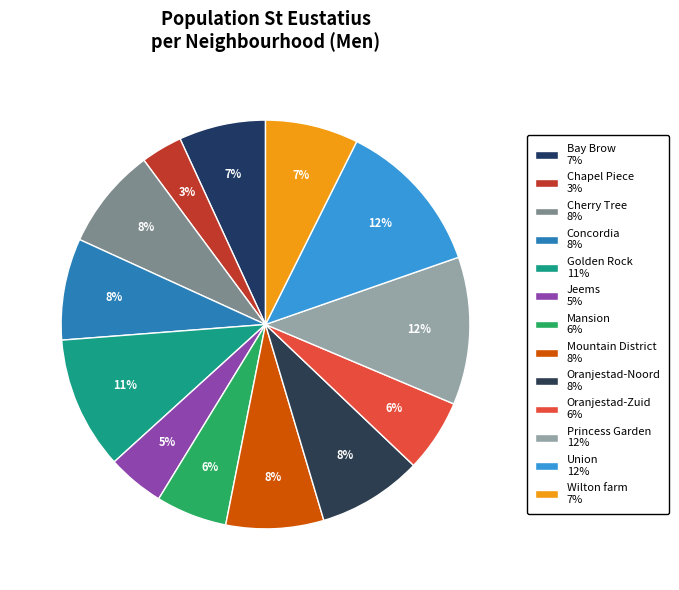

Count the number of slices in the pie.

13